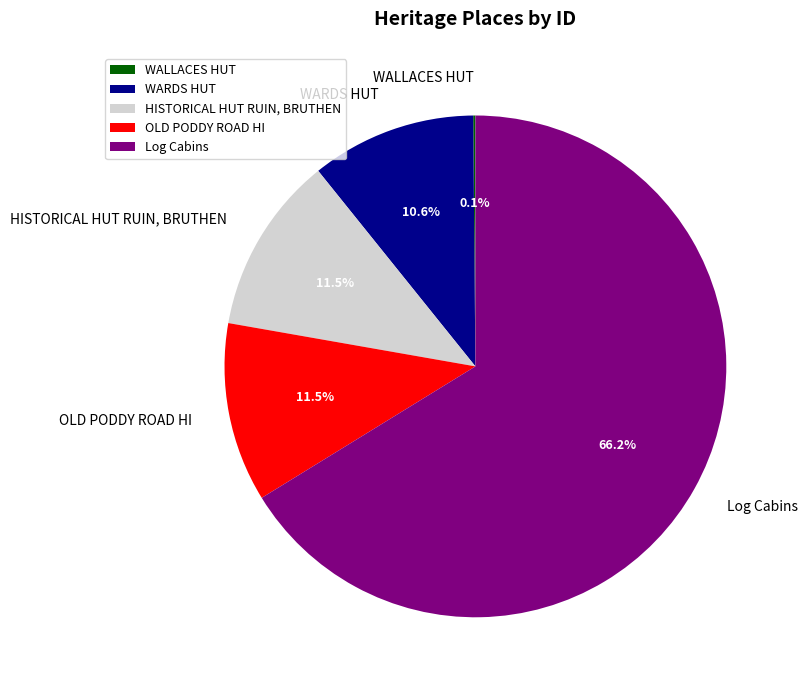

Between OLD PODDY ROAD HI and Log Cabins, which is larger?

Log Cabins